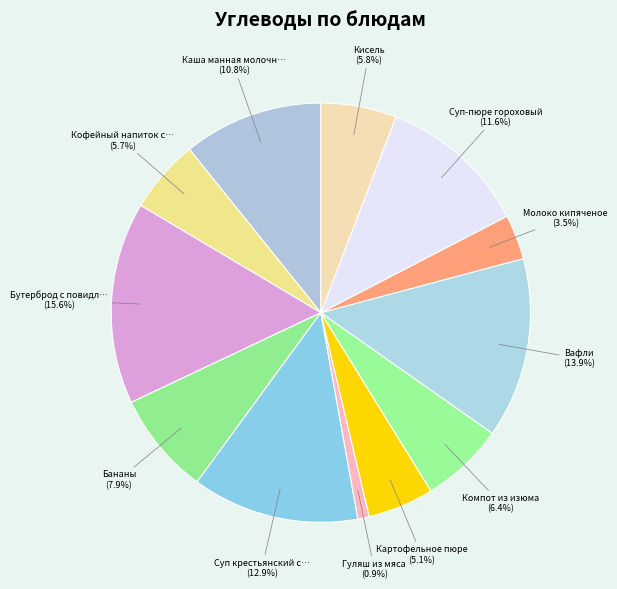

Count the number of slices in the pie.

12